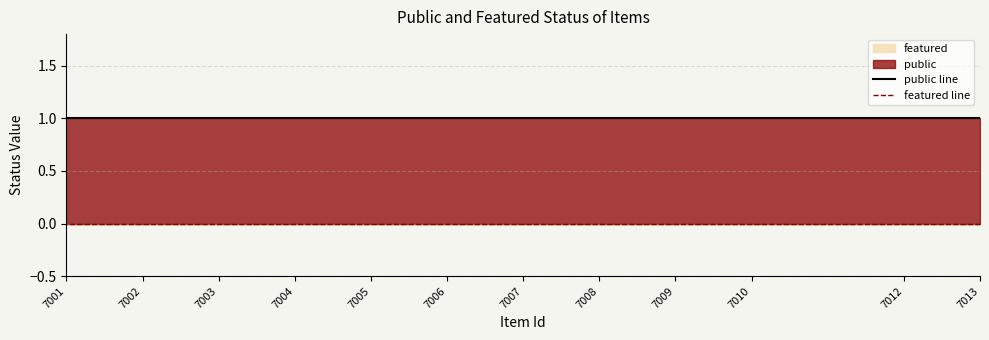

Between 7009 and 7001, which series saw the biggest shift?

public line